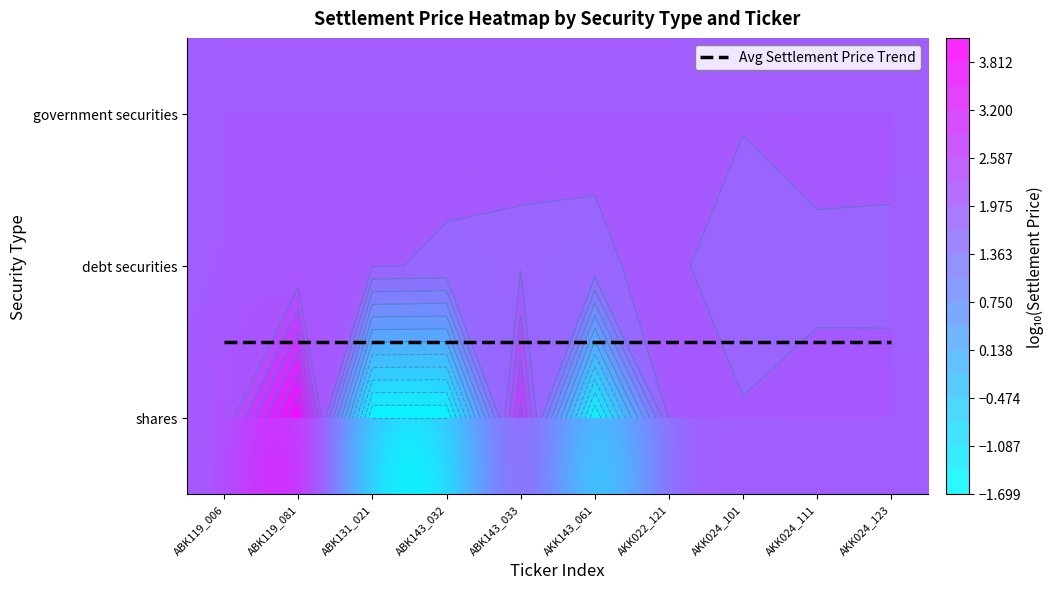

What is the average value of the government securities series?

2.0